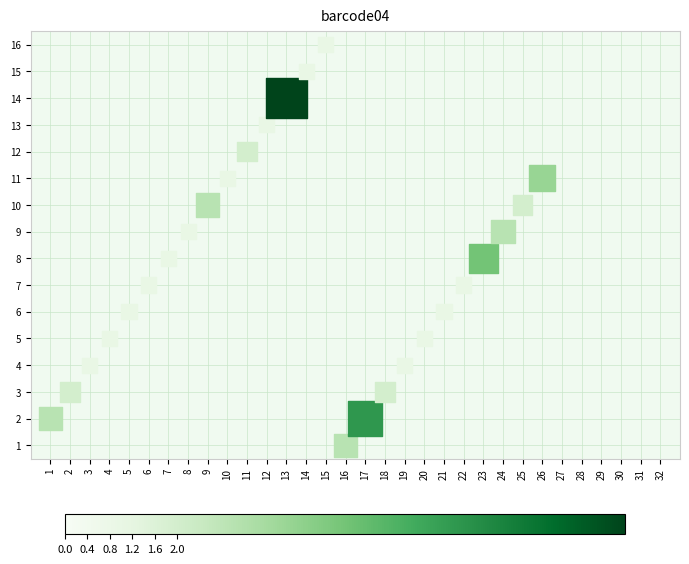

What is the range of X values (max minus min)?

25